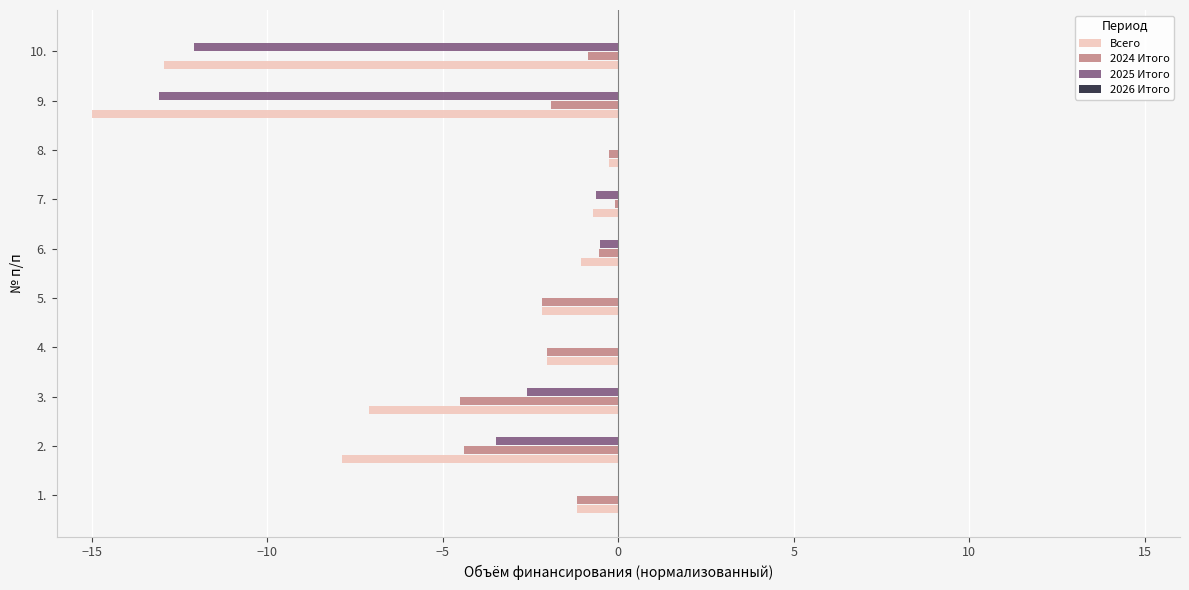

Between 4. and 10., which series saw the biggest shift?

2025 Итого